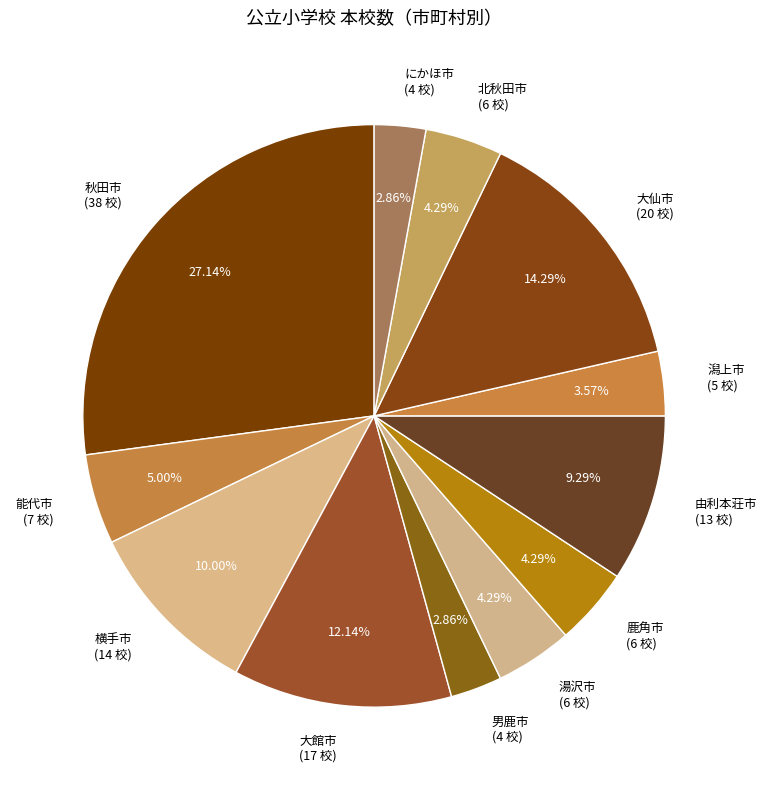

Is it true that 鹿角市 is 14% of the pie?

False